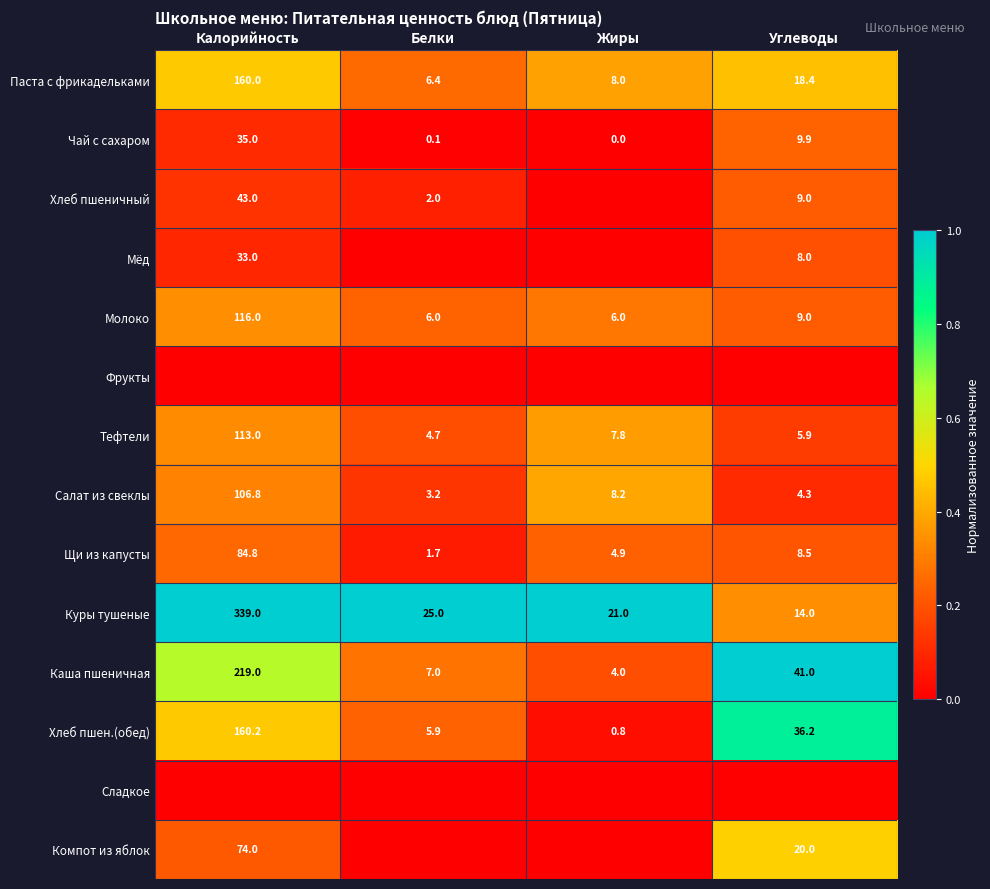

What is the difference between the maximum and second lowest values in the Щи из капусты series?

79.9